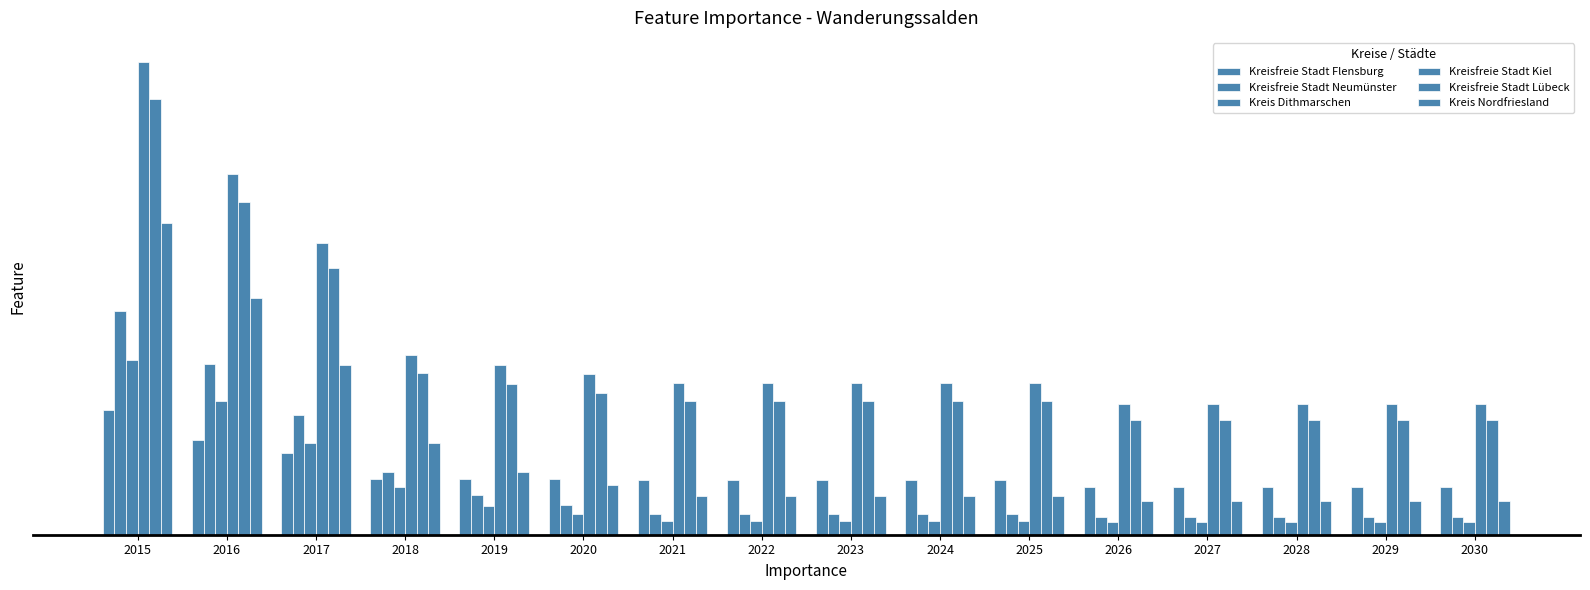

Does the chart contain stacked bars?

No